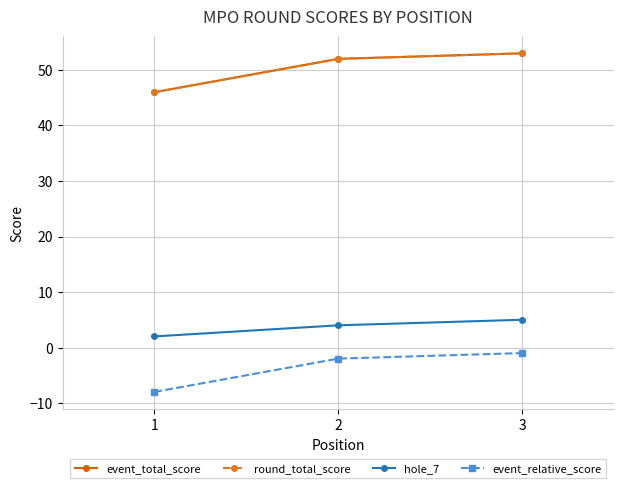

What is the value of the round_total_score point at the 1st from the left?

46